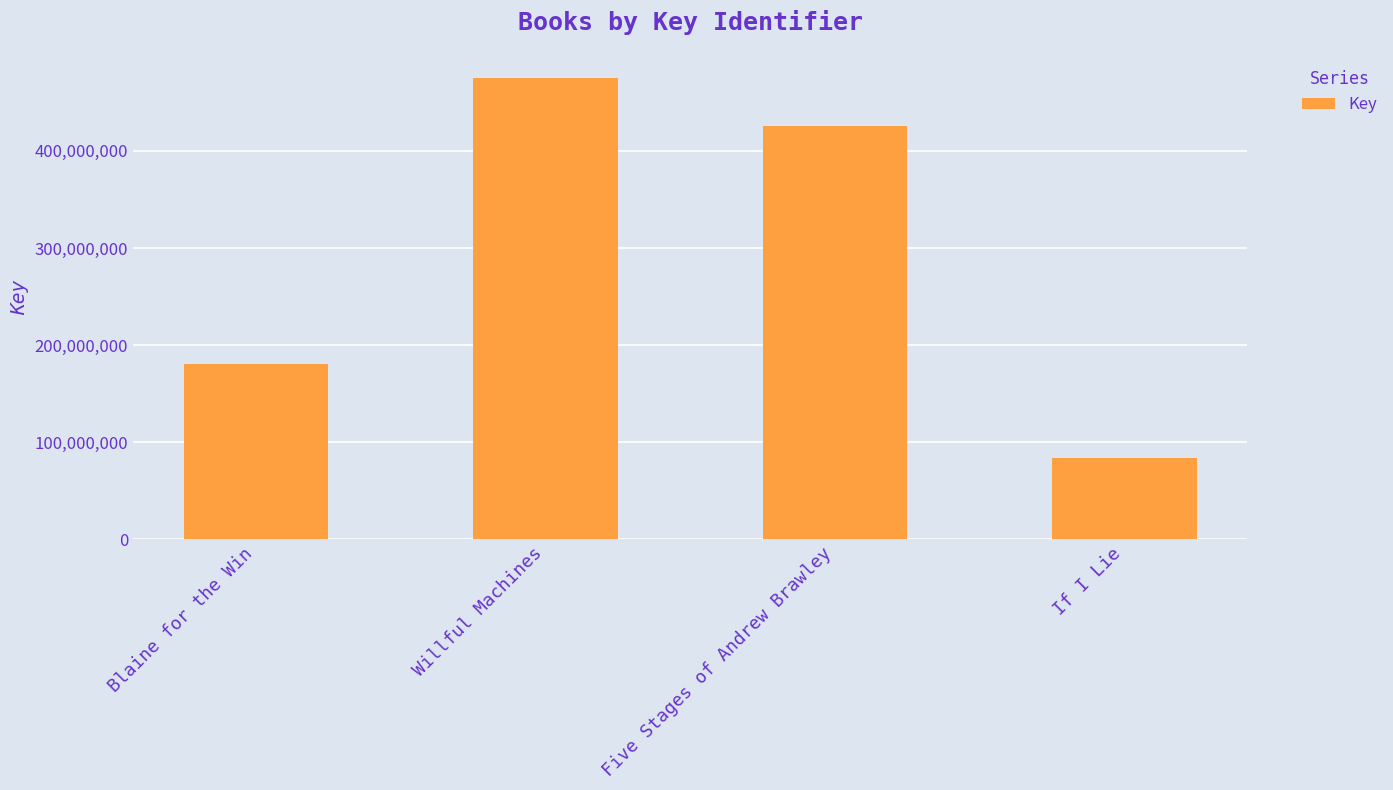

Between If I Lie and Blaine for the Win, which is larger?

Blaine for the Win